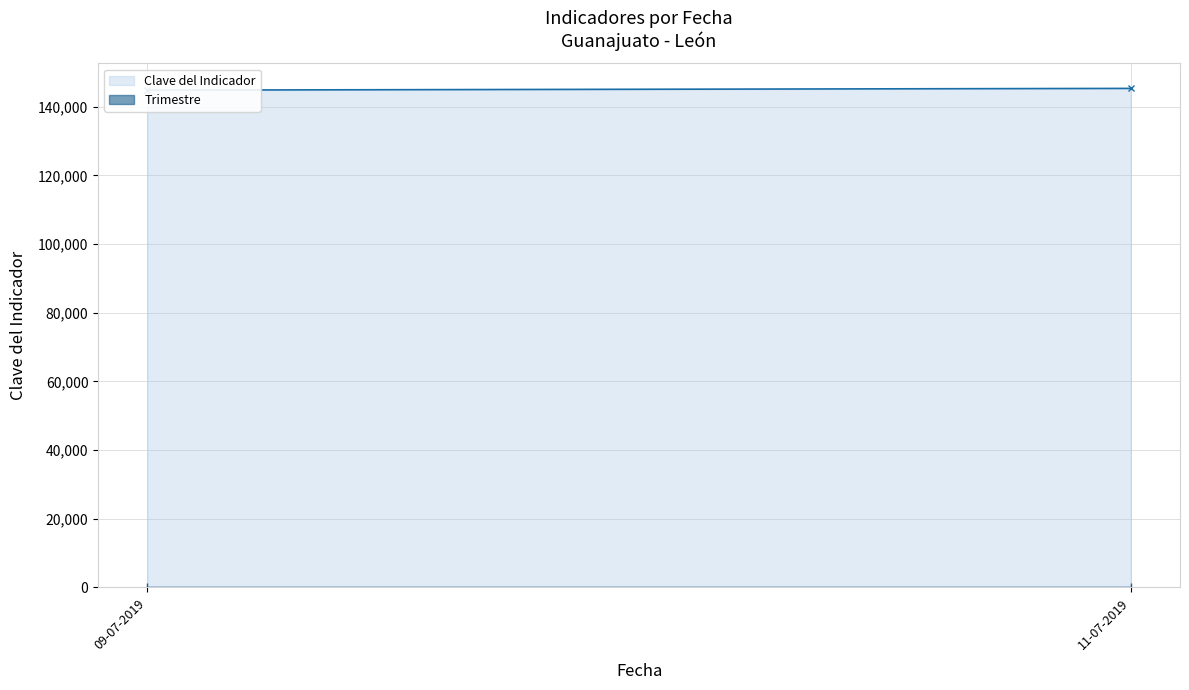

What is the label of the 2nd point from the right?

09-07-2019